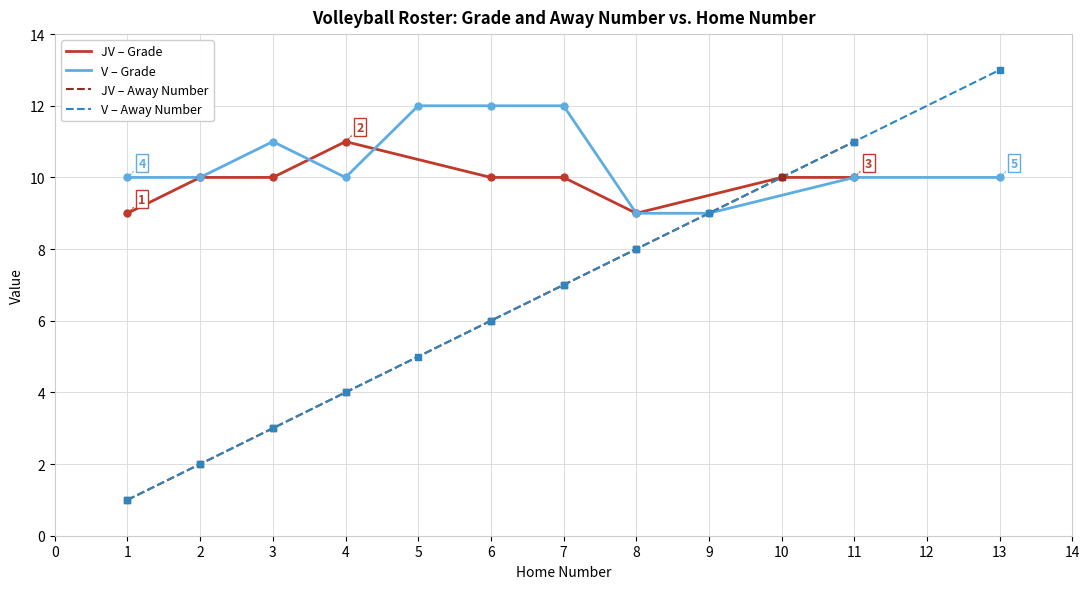

Rank the categories by JV – Away Number value from lowest to highest.

1, 2, 3, 4, 6, 7, 8, 10, 11